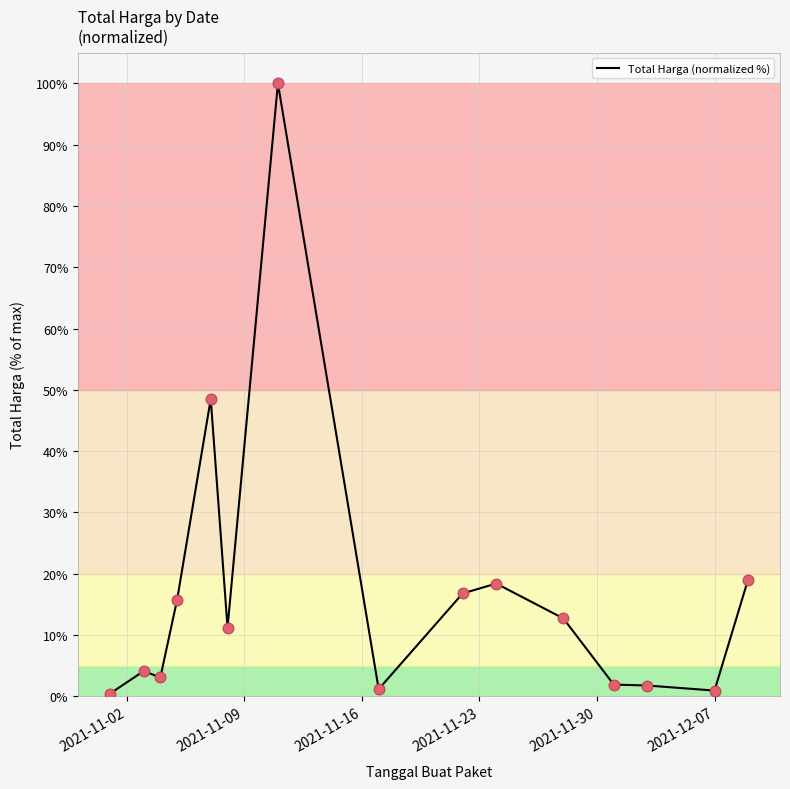

What is the maximum value shown in the chart?

100.0